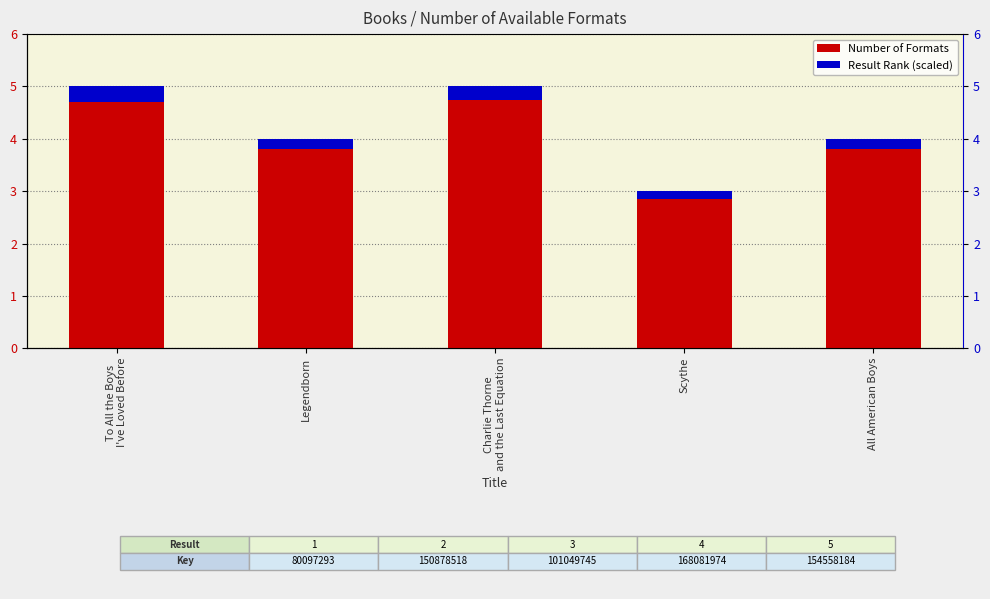

What is the label of the 2nd bar from the right?

Scythe